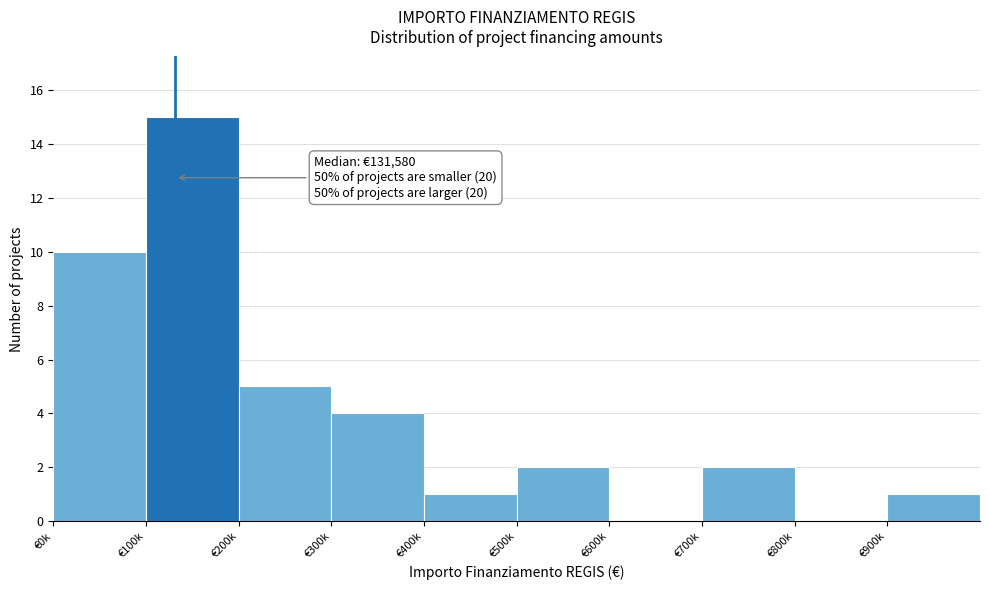

Reading left to right, list all the values displayed in this chart.

€0k=10	€100k=15	€200k=5	€300k=4	€400k=1	€500k=2	€600k=0	€700k=2	€800k=0	€900k=1